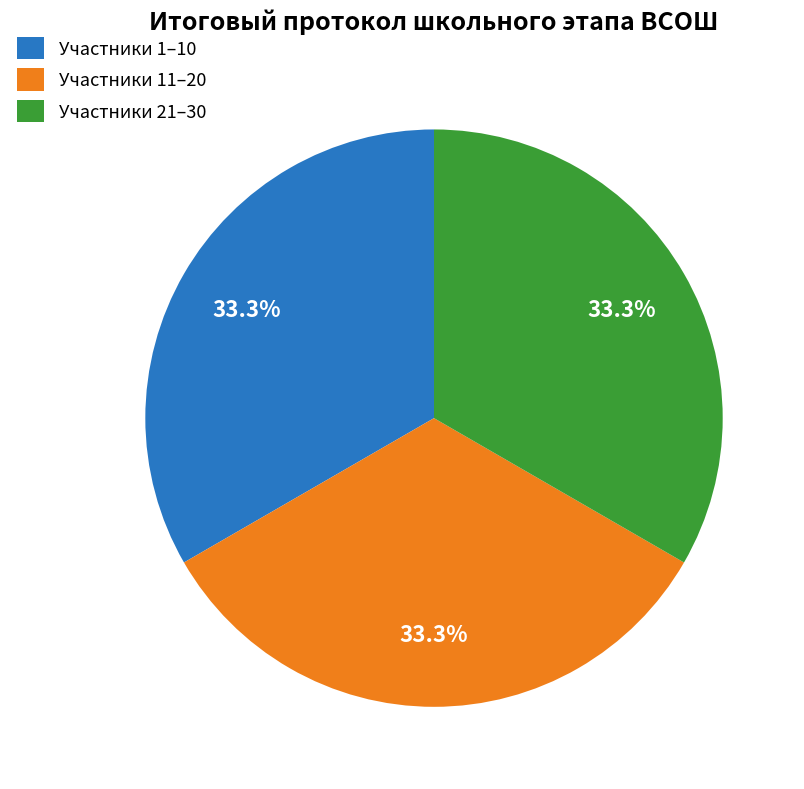

How many slices are in this pie chart?

3